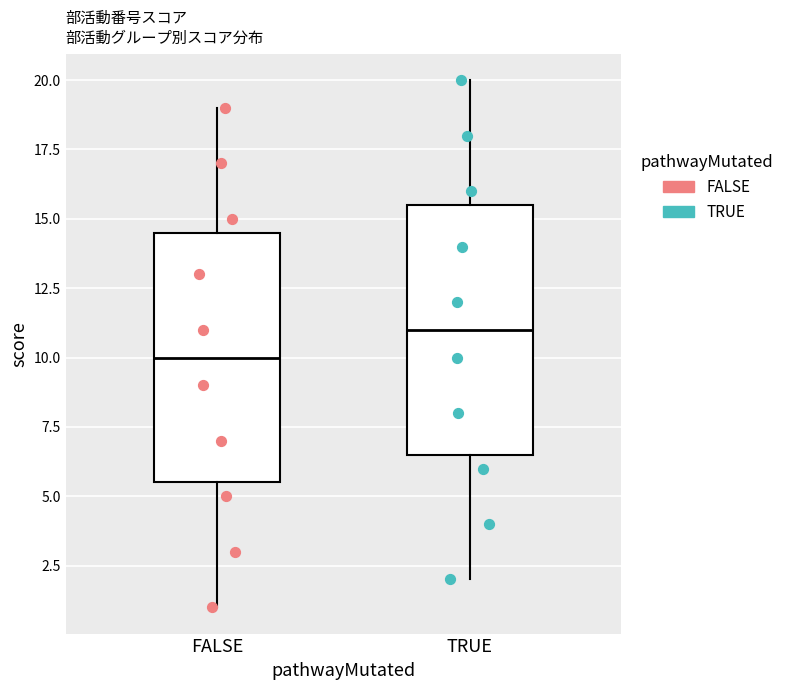

Reading left to right, transcribe this box plot: for each box, give where its median line is, the range the box spans, and where its two whiskers end, as read against the y-axis. The values are not printed on the chart, so give them approximately, as read against the axis.

FALSE: median 10.0, box 5.5 to 14.5, whiskers 1.0 to 19.0
TRUE: median 11.0, box 6.5 to 15.5, whiskers 2.0 to 20.0